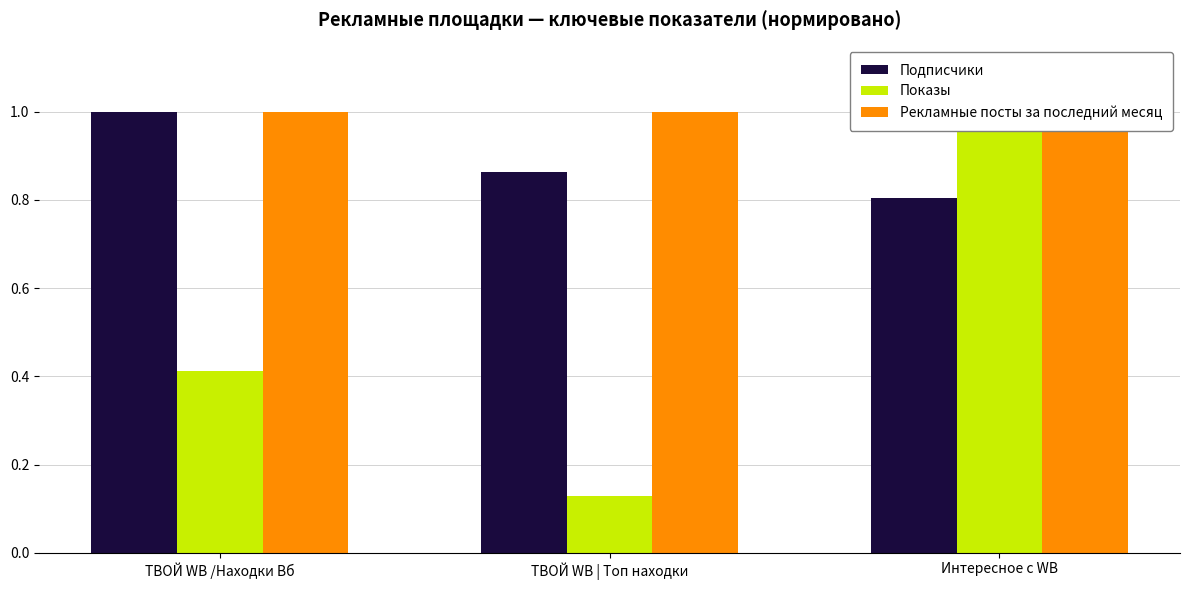

Between ТВОЙ WB | Топ находки and ТВОЙ WB /Находки Вб, which is larger?

ТВОЙ WB /Находки Вб